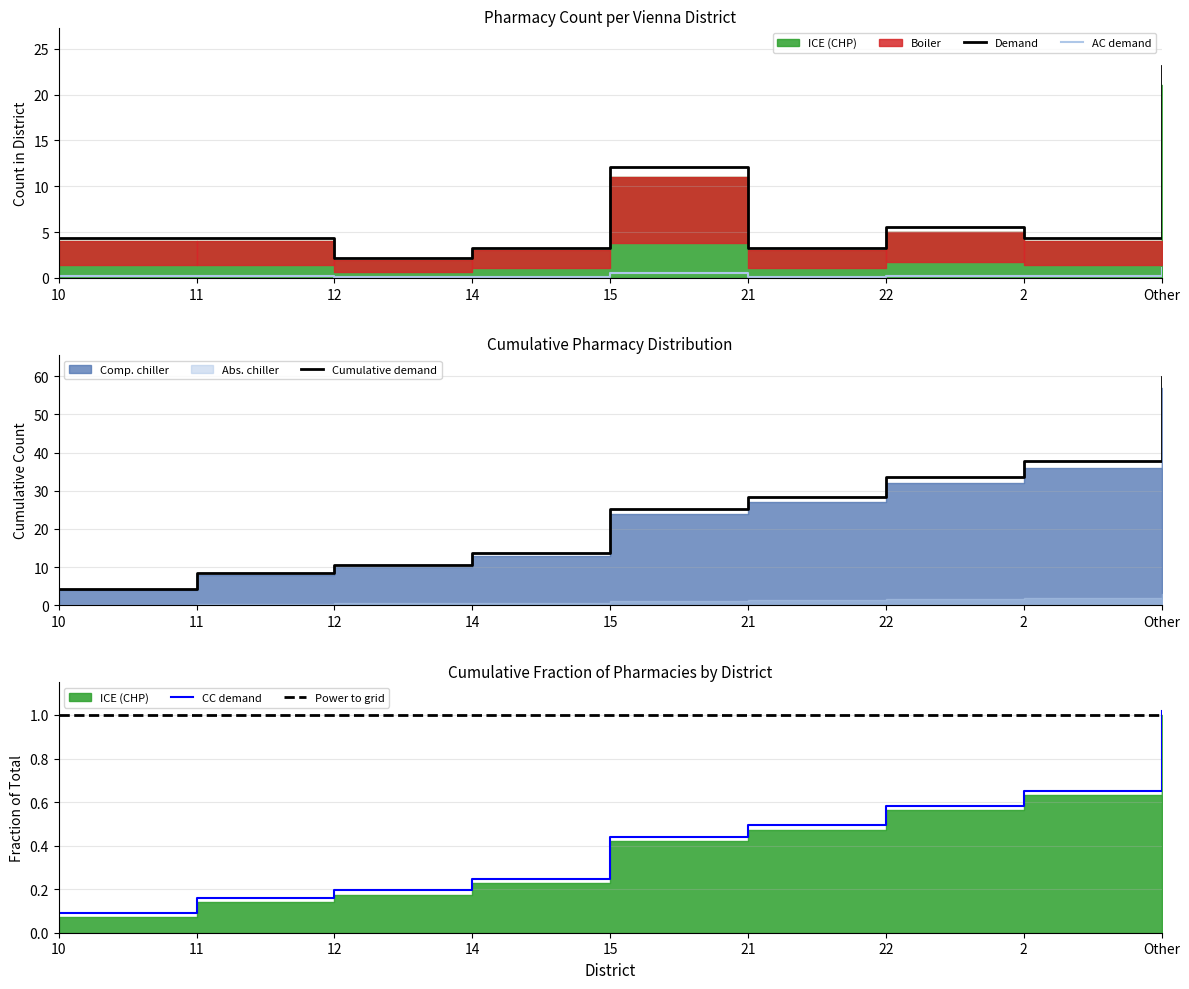

True or false: Power to grid and Cumulative demand intersect in this chart.

False